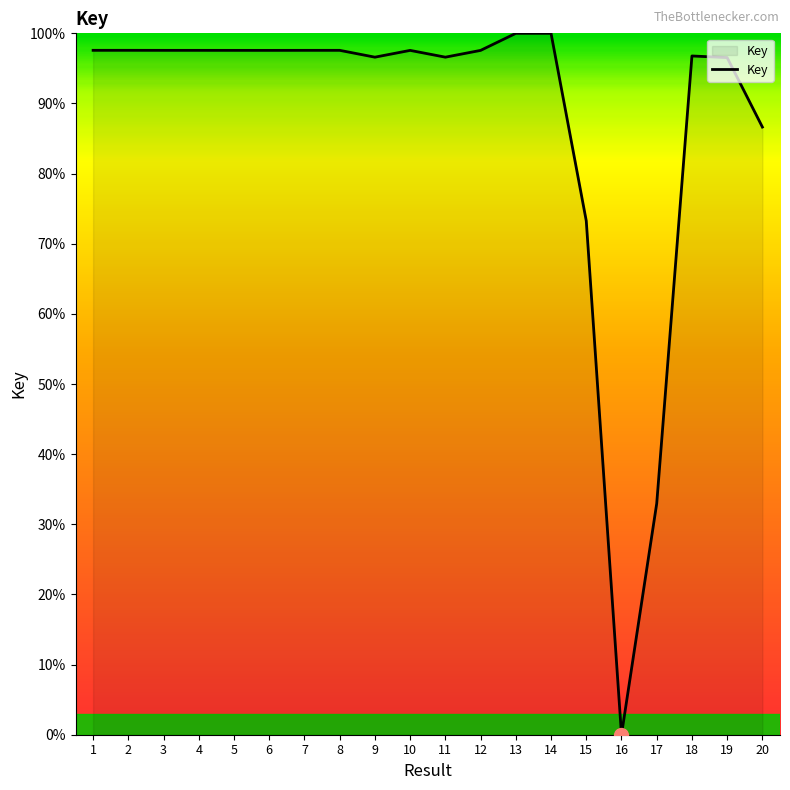

What is the ratio of the value at 12 to the value at 9?

1.0